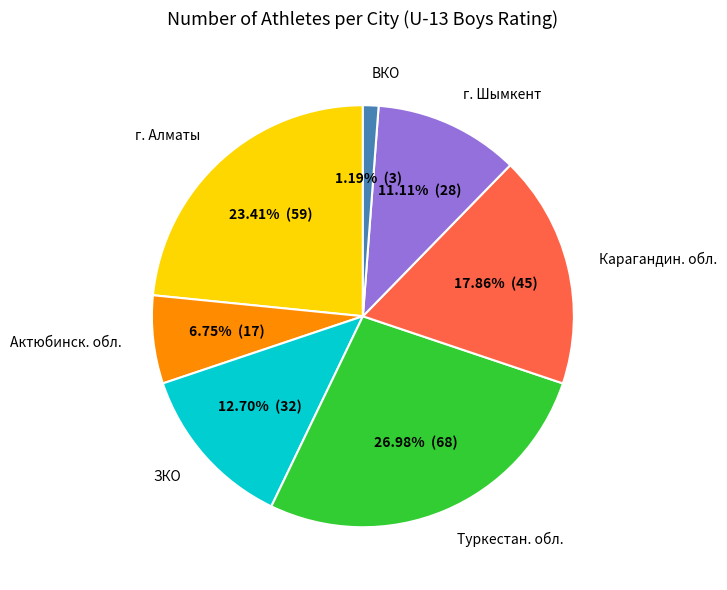

To the nearest percent, what percentage of the pie is ВКО?

1%